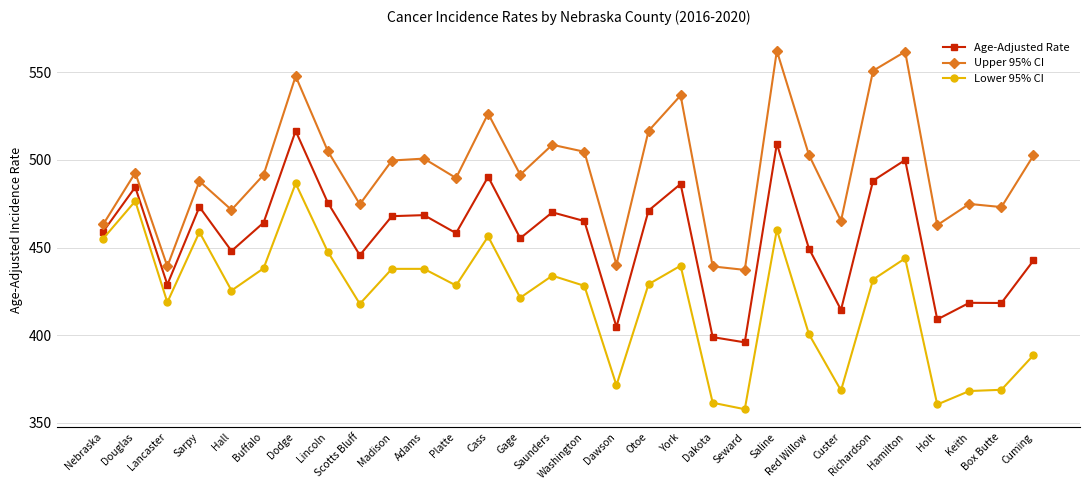

Where is the first local minimum for Upper 95% CI?

Lancaster